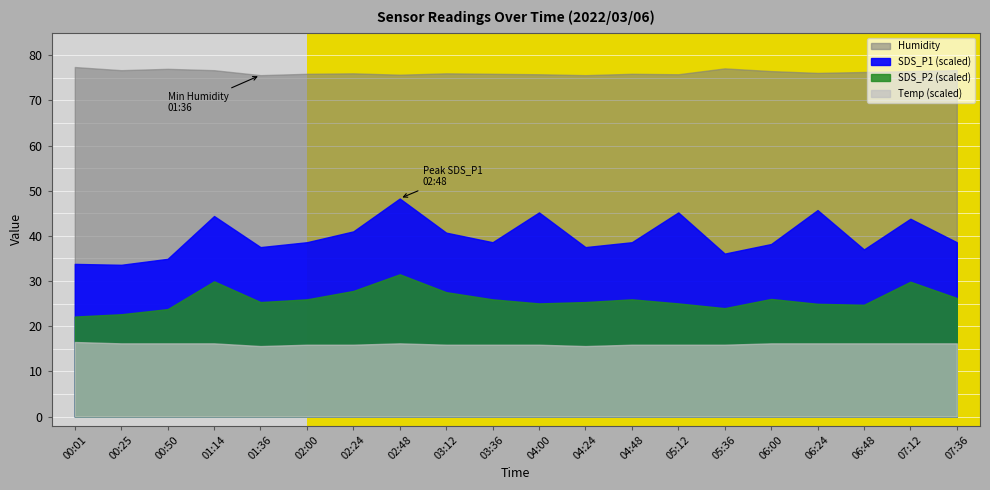

What is the difference between the SDS_P2 values at 04:24 and 04:00?

0.1